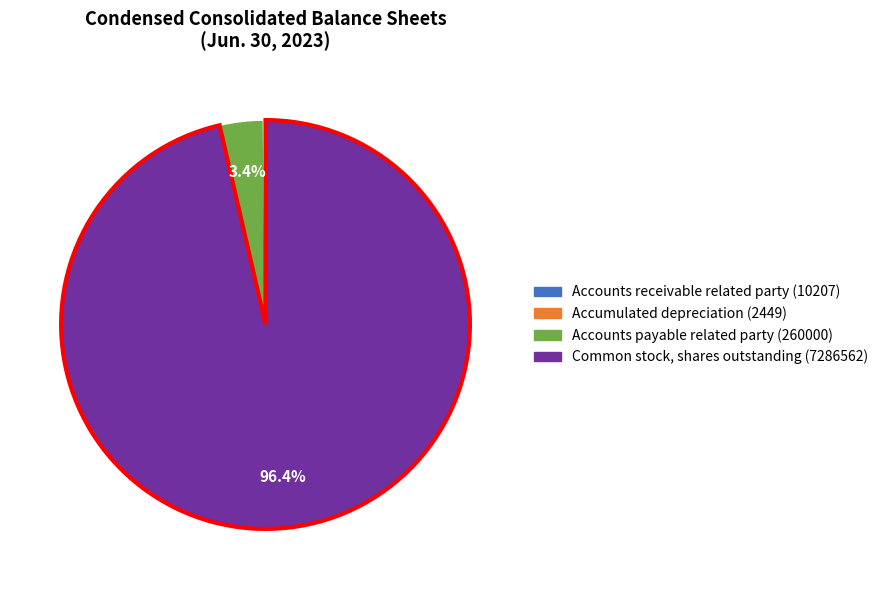

Which slice is the largest?

Common stock, shares outstanding (7286562)